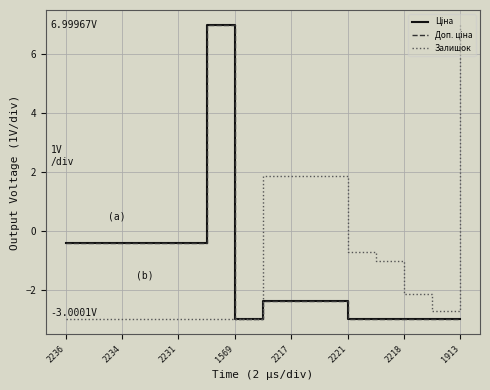

True or false: Ціна and Доп. ціна intersect in this chart.

False